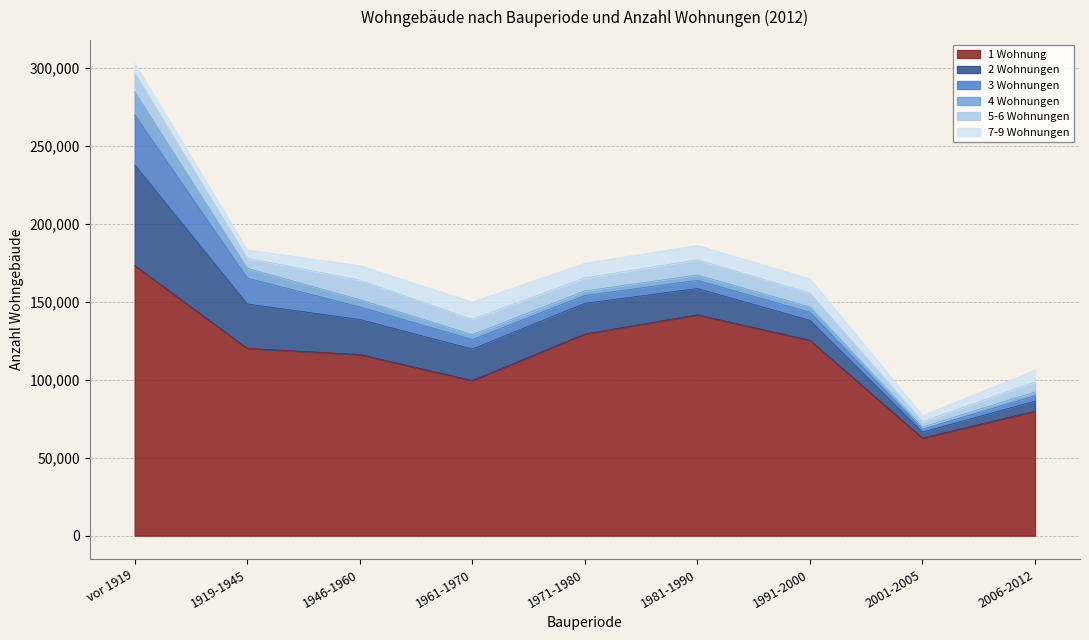

What is the difference between the highest and lowest values at 1971-1980?

126473